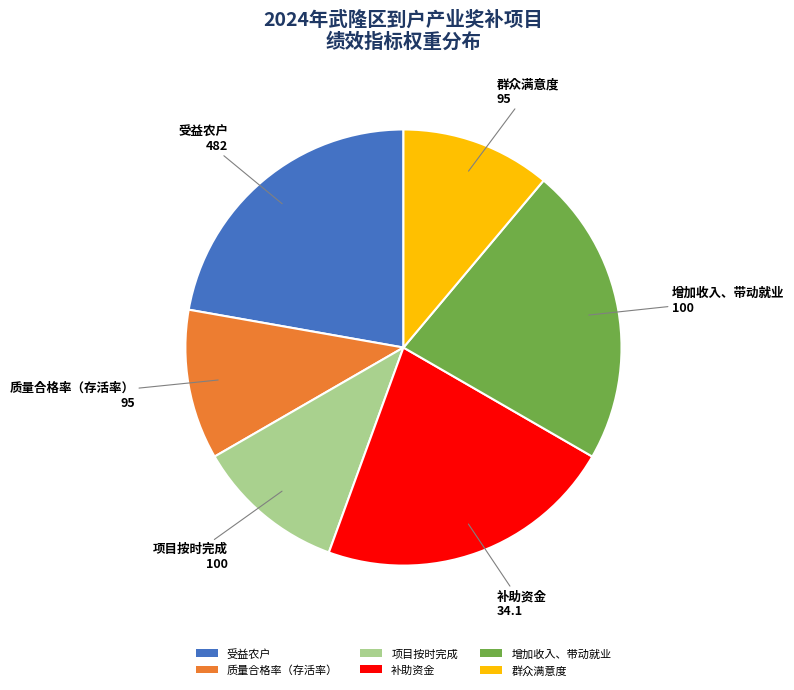

Between 质量合格率（存活率） and 增加收入、带动就业, which is larger?

增加收入、带动就业